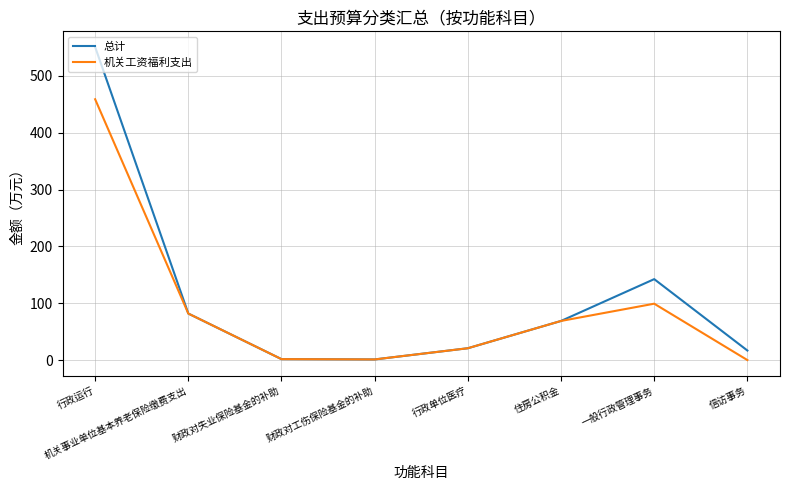

What are all the series names shown in the legend?

总计, 机关工资福利支出